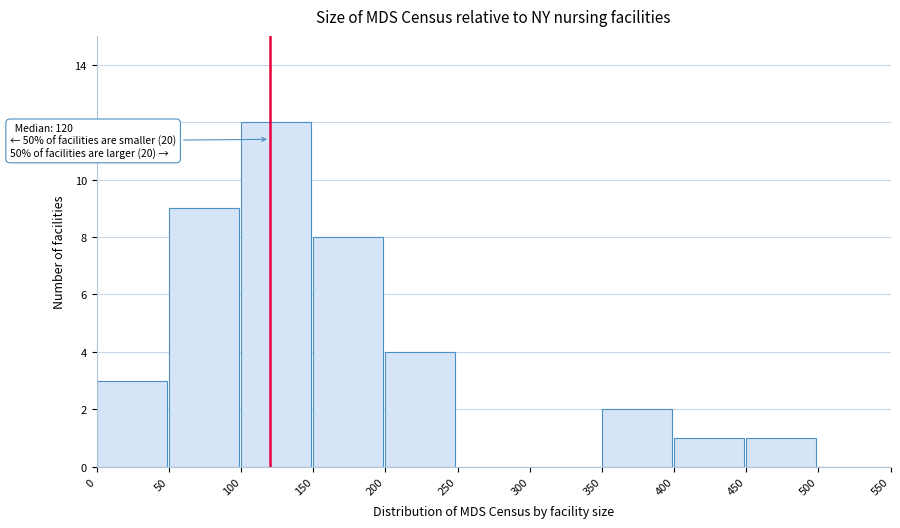

Which range on the x-axis has the tallest bar?

100 to 150